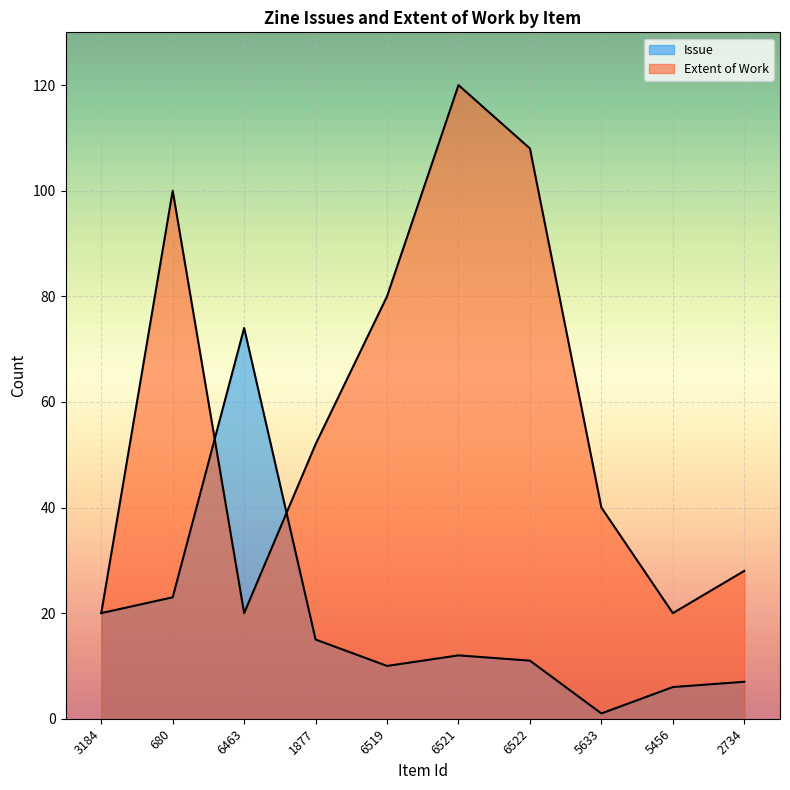

How many distinct data groups are displayed?

2